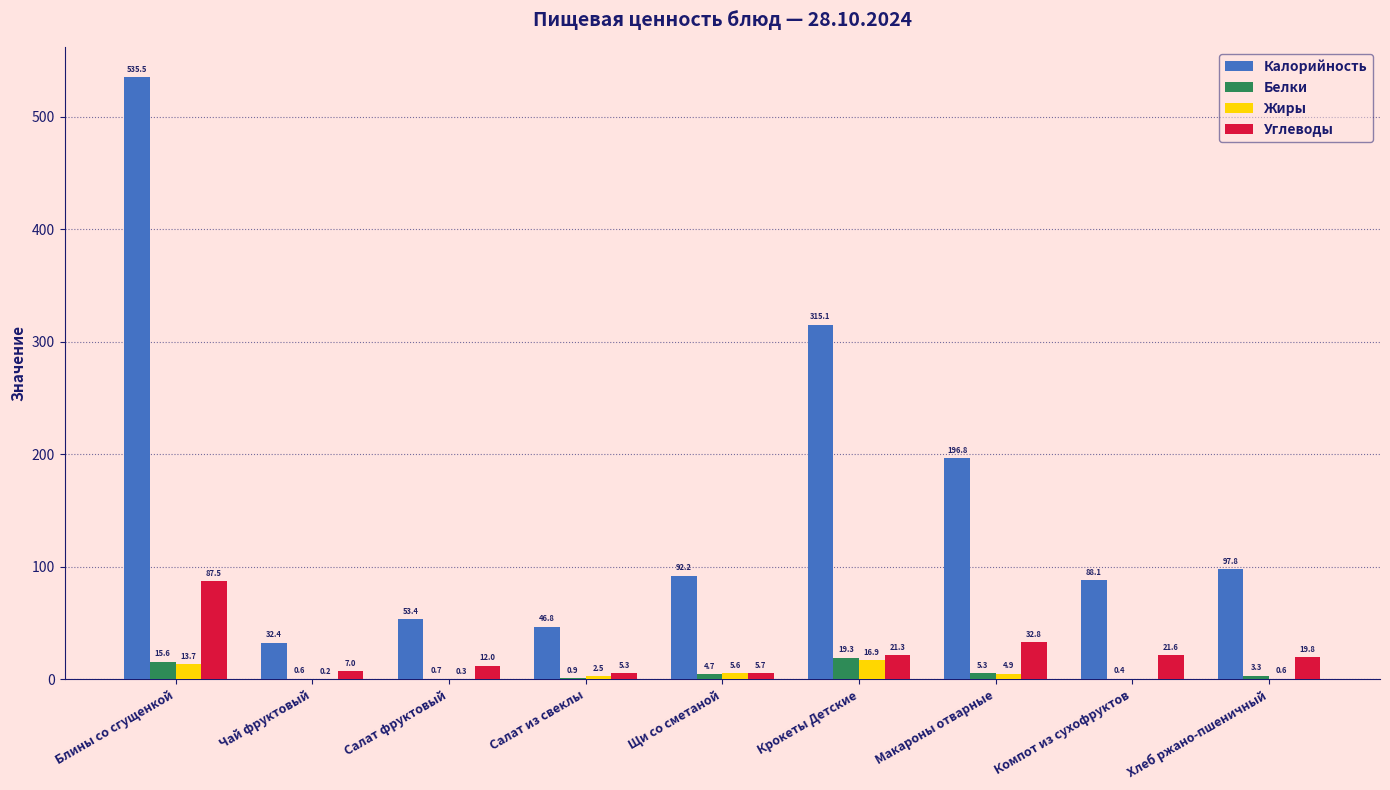

What is the sum of the Жиры values at Салат из свеклы and Крокеты Детские?

19.4